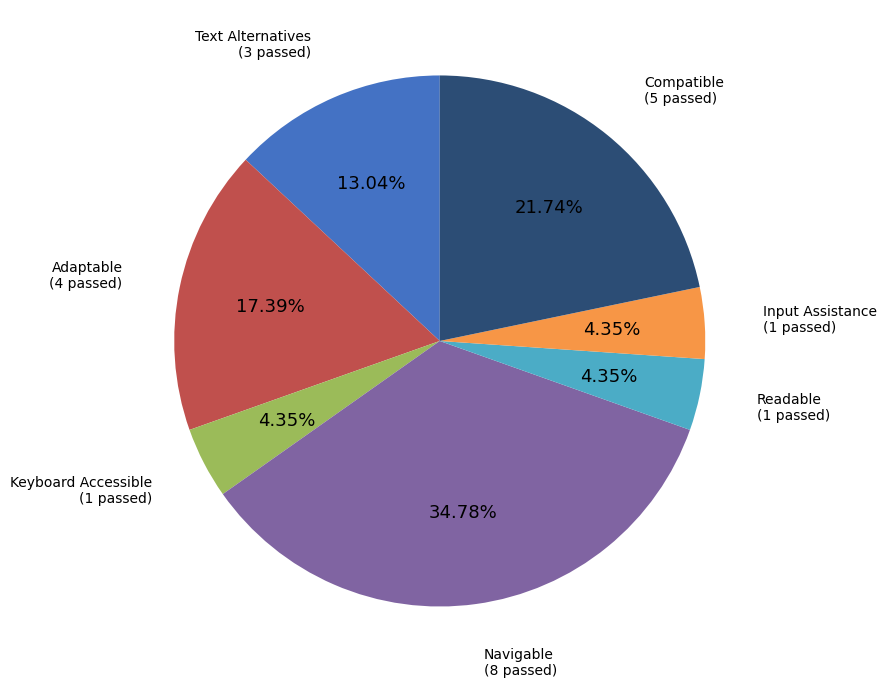

Is there any slice that represents more than half of the pie?

No